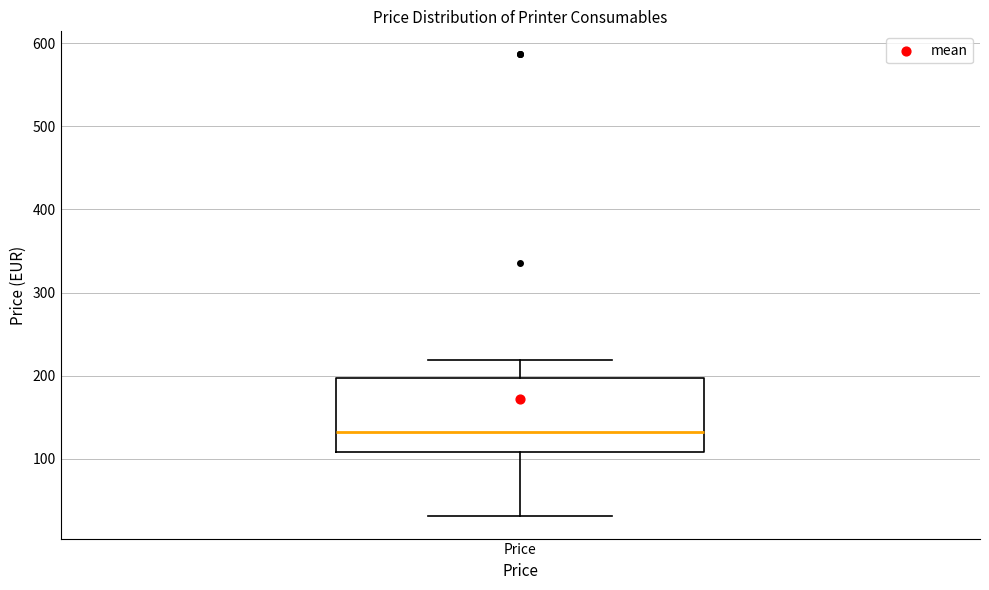

Transcribe this box plot: give where the median line is, the range the box spans, and where the two whiskers end, as read against the y-axis. The values are not printed on the chart, so give them approximately, as read against the axis.

median 130, box 110 to 200, whiskers 30 to 220